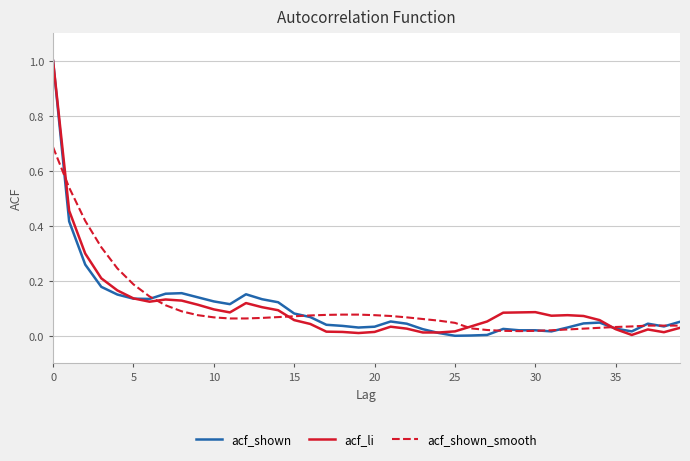

How many lines are shown in the chart?

3